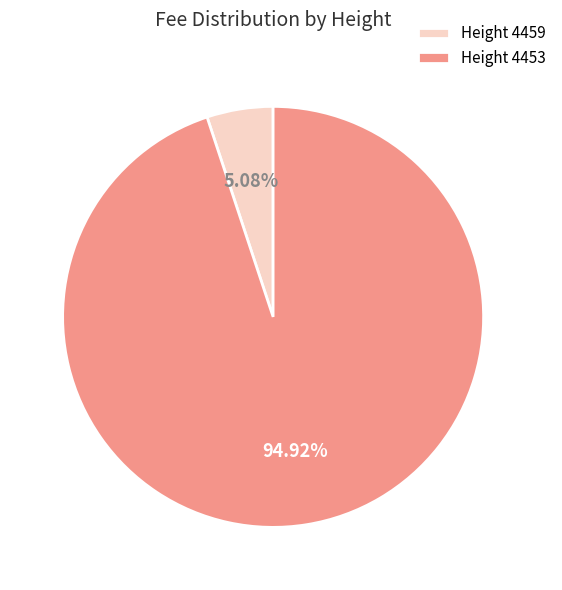

Which has a higher value, Height 4453 or Height 4459?

Height 4453